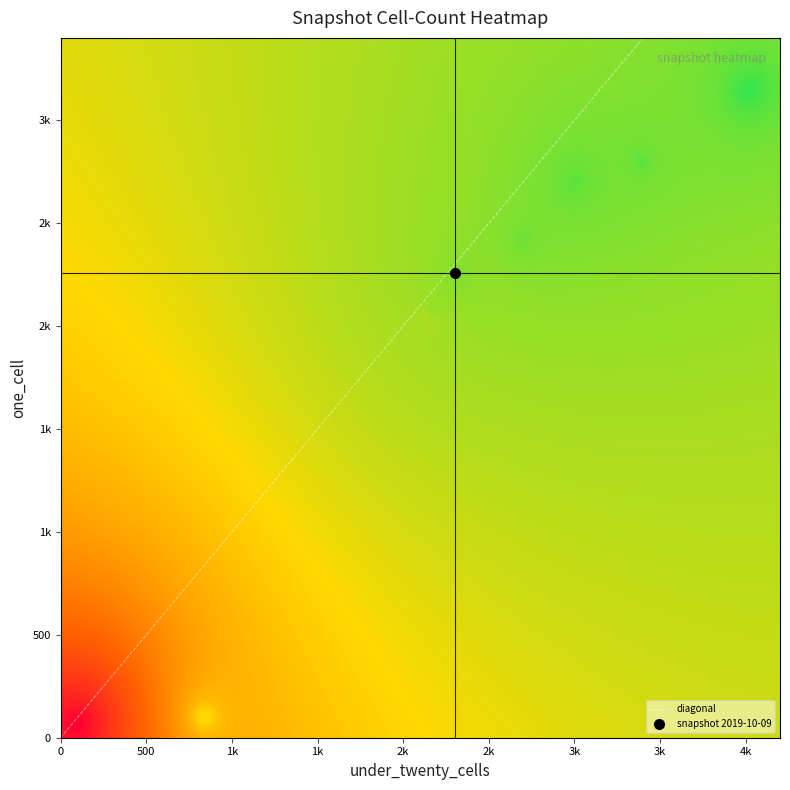

Reading left to right, what are all the values shown in this chart?

one_cell: 49	49	49	49	49	85	2043	2043	2043	2057	2088	2085	2256	2249	2249	2426	2426	2680	2680	2731	2718	2810	3149	3177
under_twenty_cells: 71	71	71	71	71	823	2140	2140	2140	2158	2160	2177	2304	2308	2308	2694	2694	2965	2965	3007	3023	3400	4014	4056
under_hundred_cells: 0	0	0	0	0	413	418	418	418	445	477	478	481	482	482	499	499	499	499	515	516	516	555	553